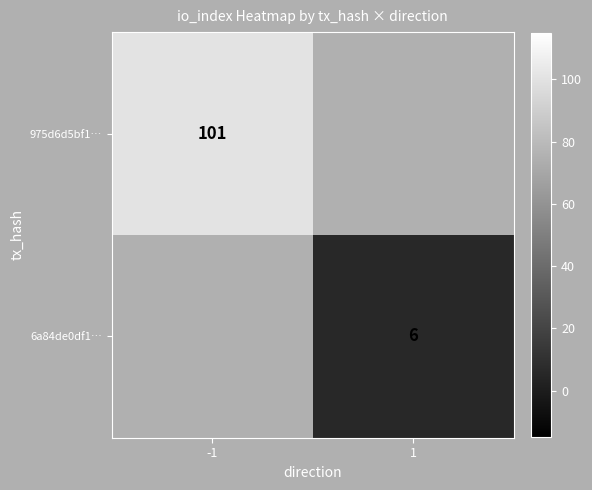

Which has a higher value, 1 or -1?

-1